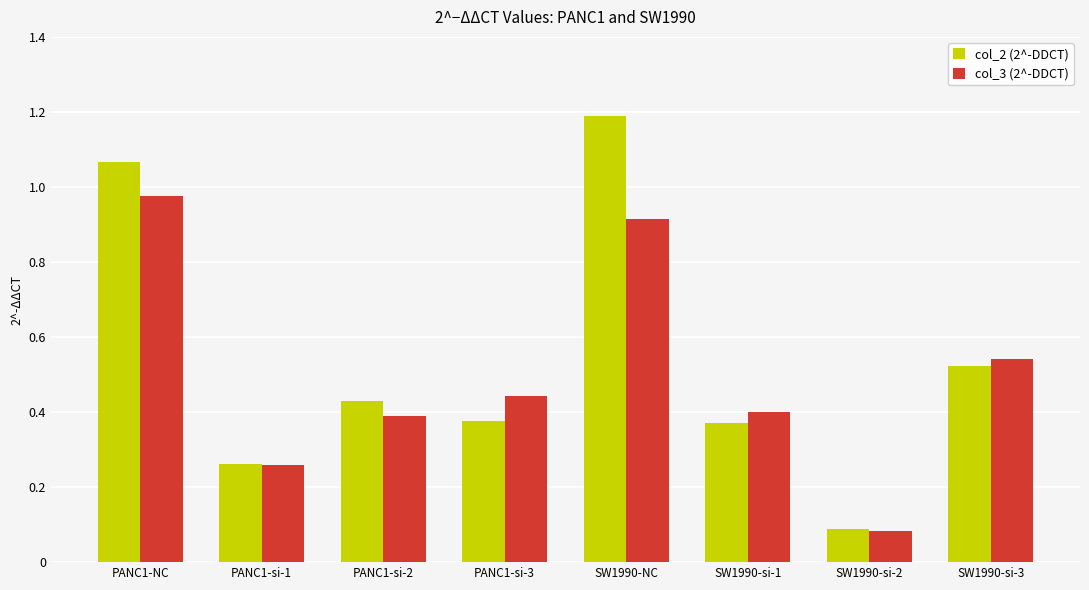

Which series has the widest spread of values?

col_2 (2^-DDCT)